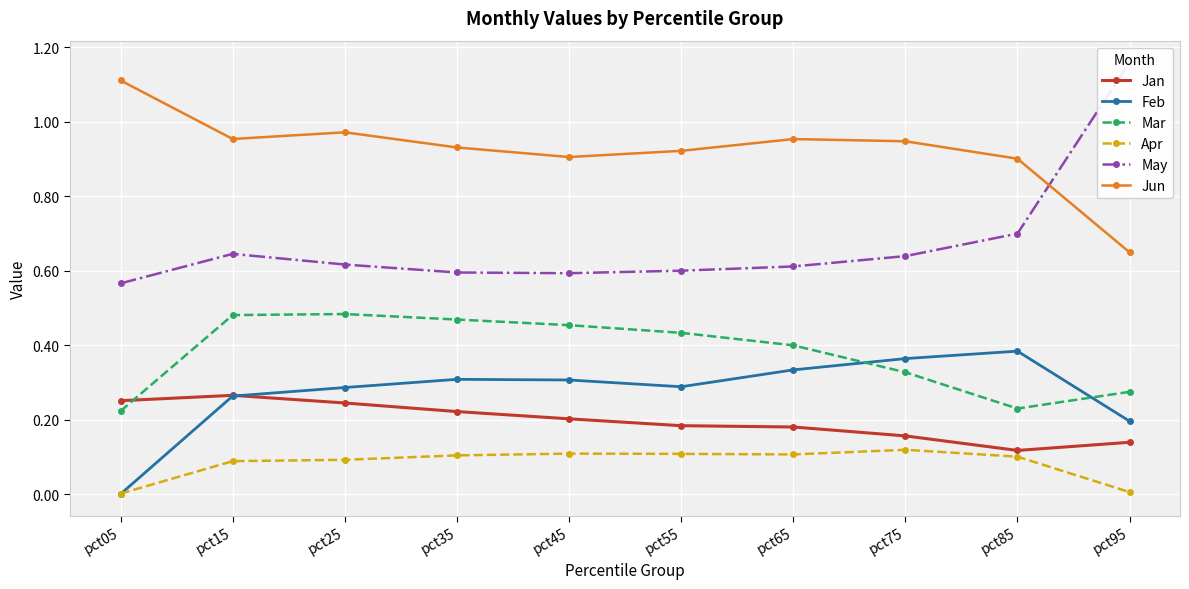

How many interior local peaks does the Jan series have?

1